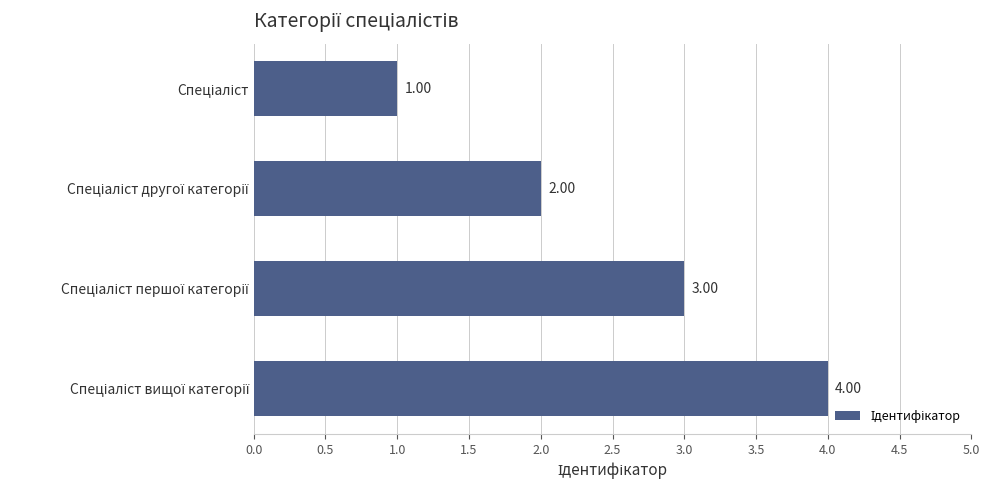

What is the sum of all values?

10